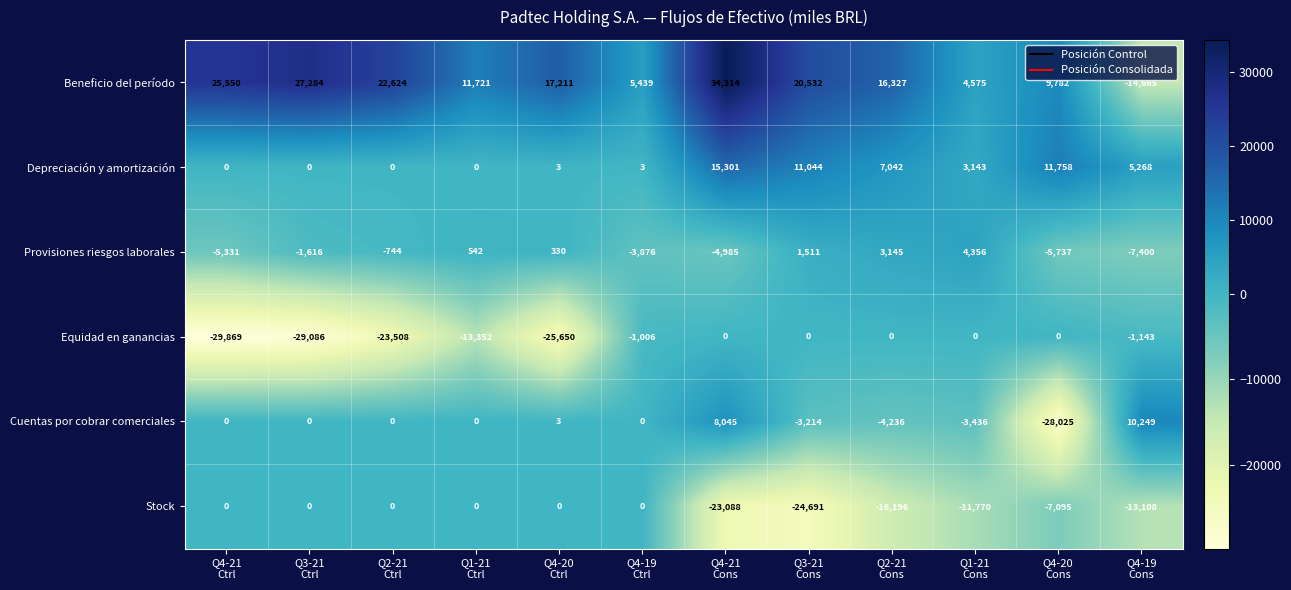

Which series has the largest range (max minus min)?

Beneficio del período